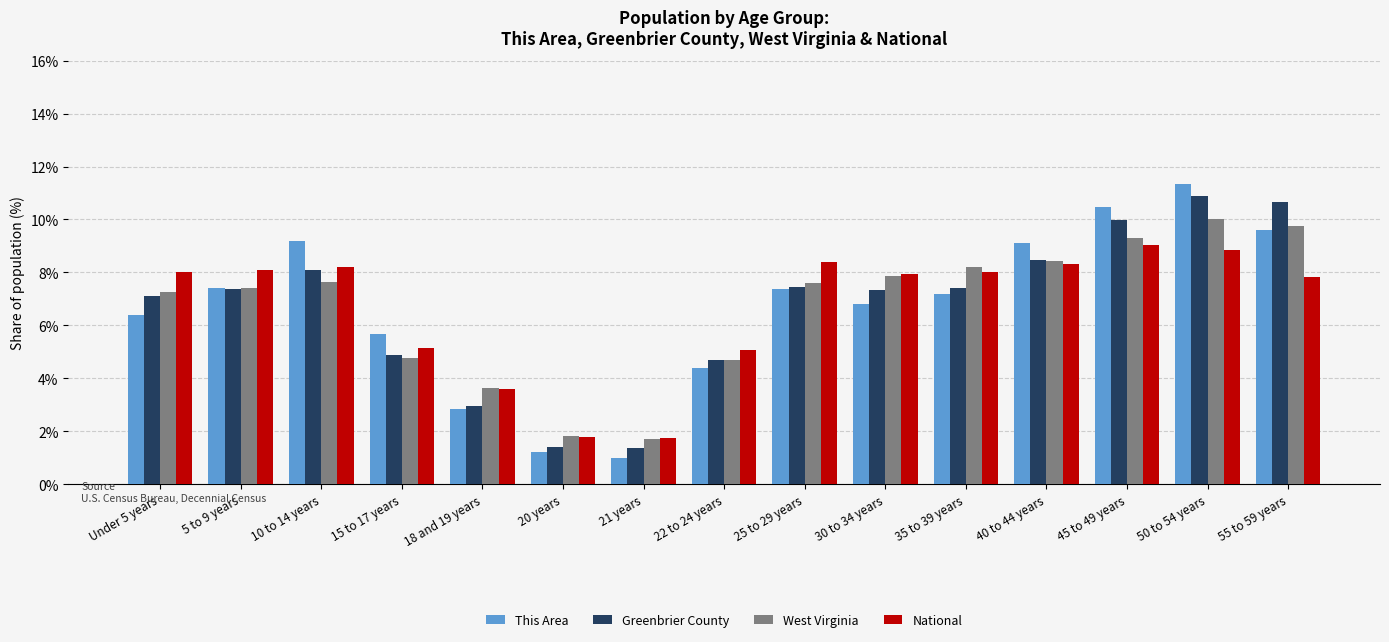

Between 30 to 34 years and 40 to 44 years, which series saw the biggest shift?

This Area